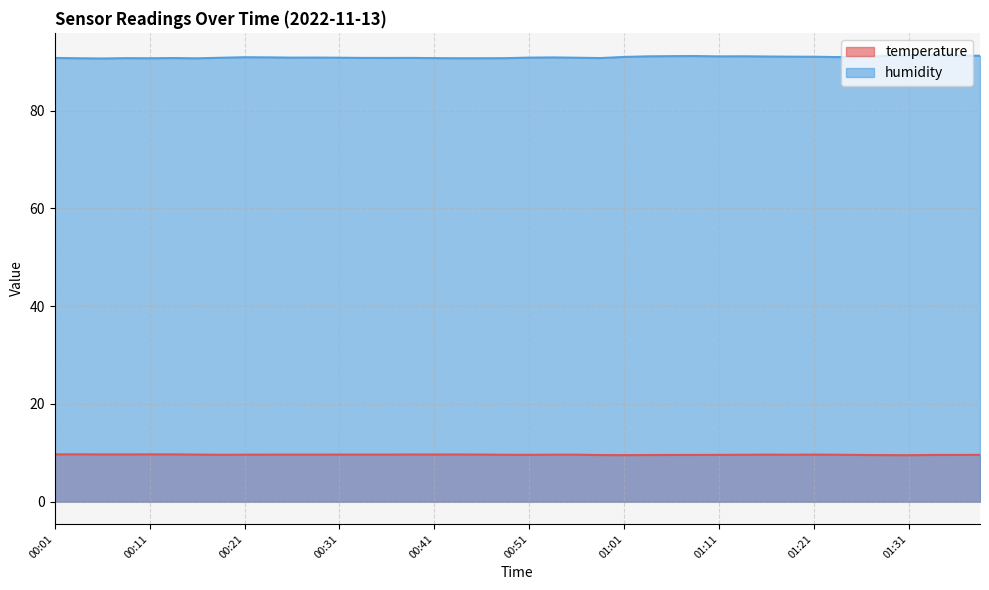

How many lines are shown in the chart?

2